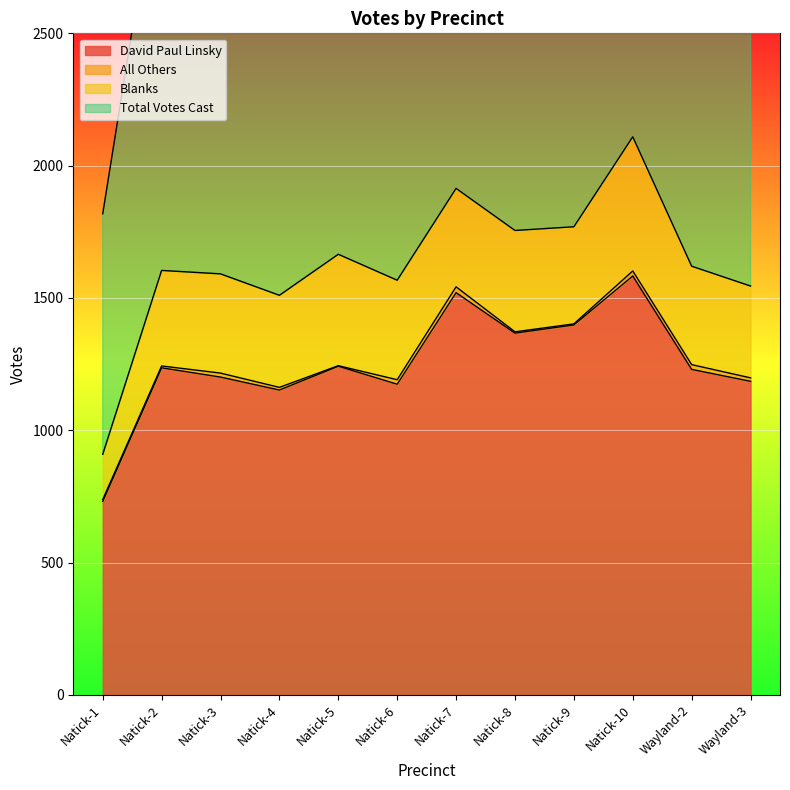

Which category has the lowest value across all series?

Natick-1